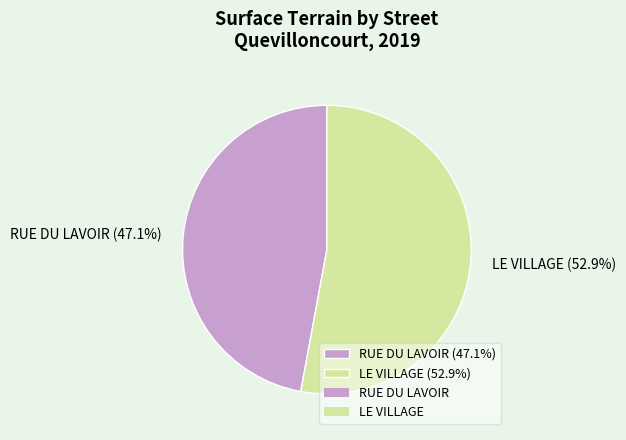

Which category accounts for the majority?

LE VILLAGE